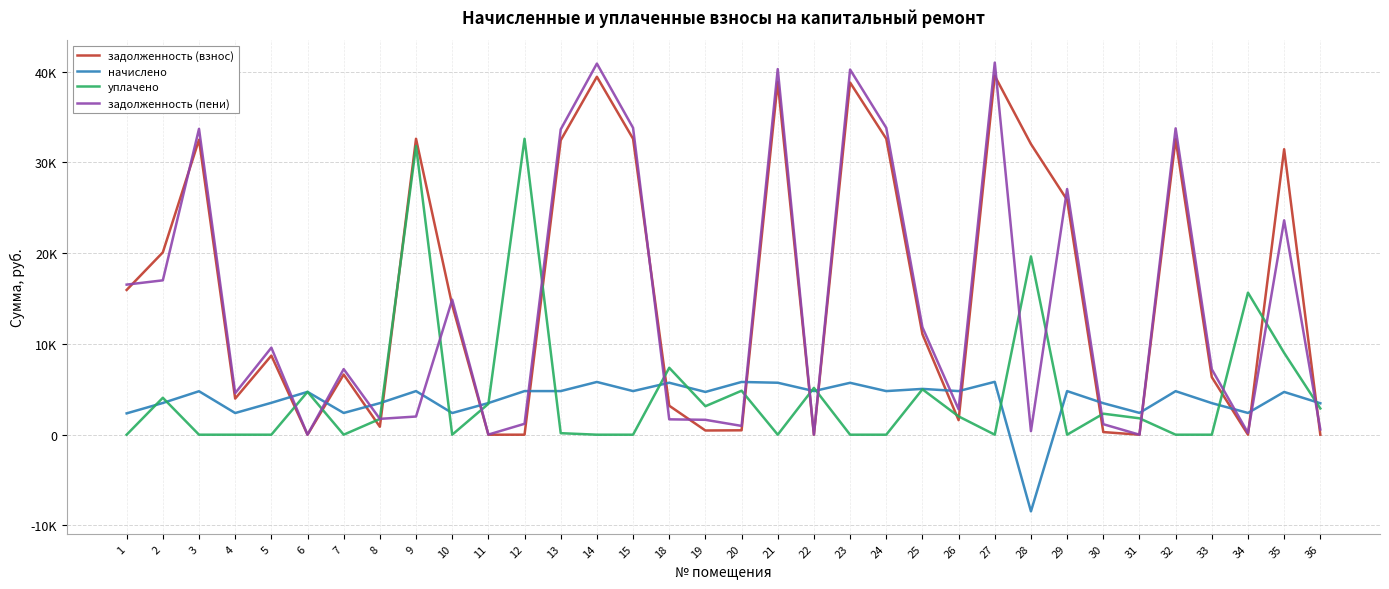

What is the spread (max minus min) of values at 25?

6835.2